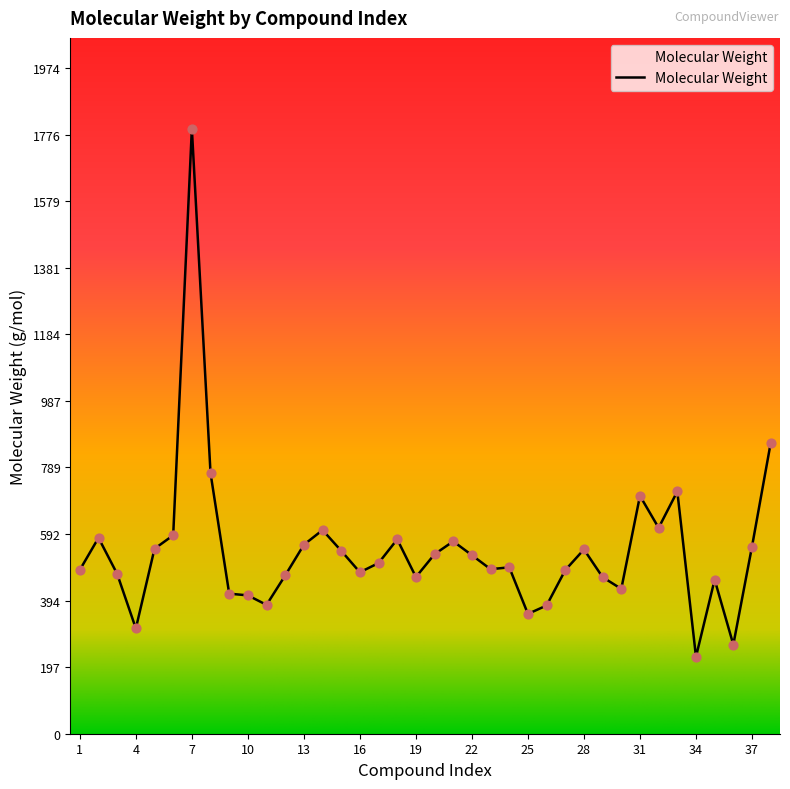

What is the difference between the maximum and minimum values?

1566.6